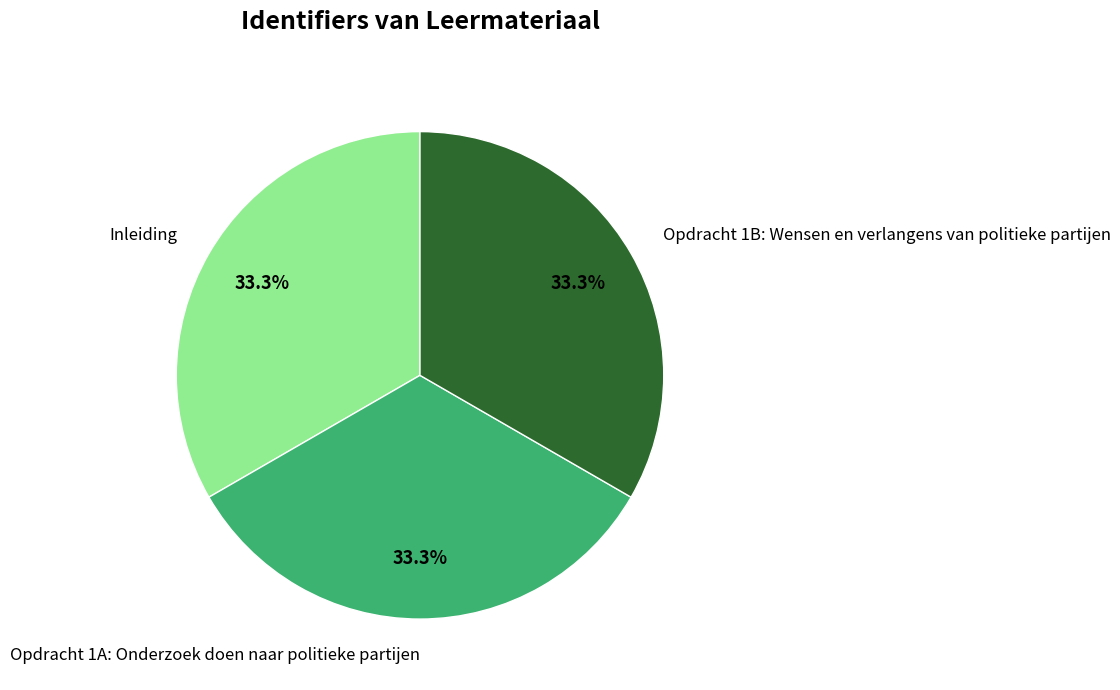

What is the ratio of the value at Opdracht 1A: Onderzoek doen naar politieke partijen to the value at Inleiding?

1.0